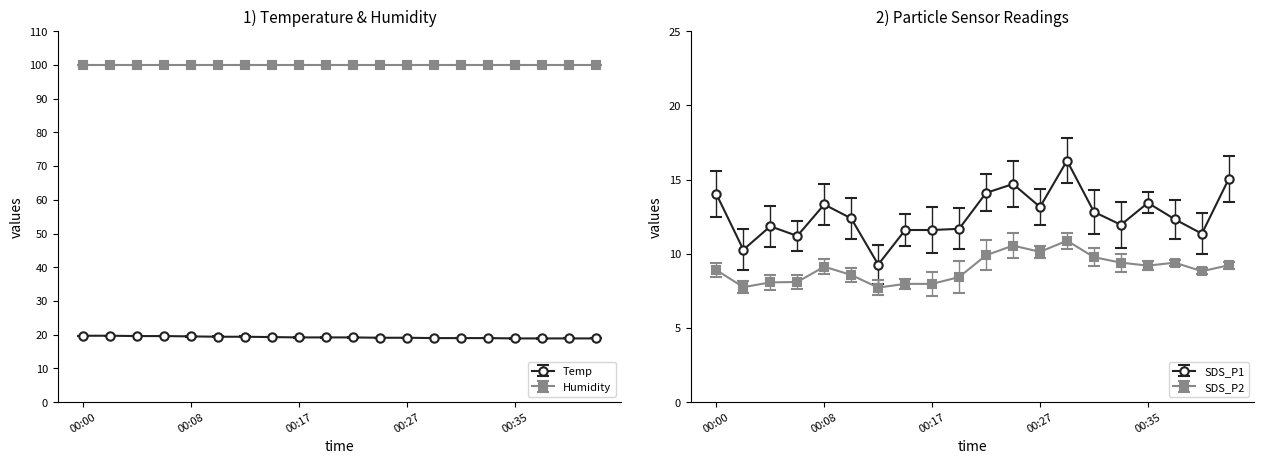

The value of Temp at 00:00 is 7.2. True or false?

False